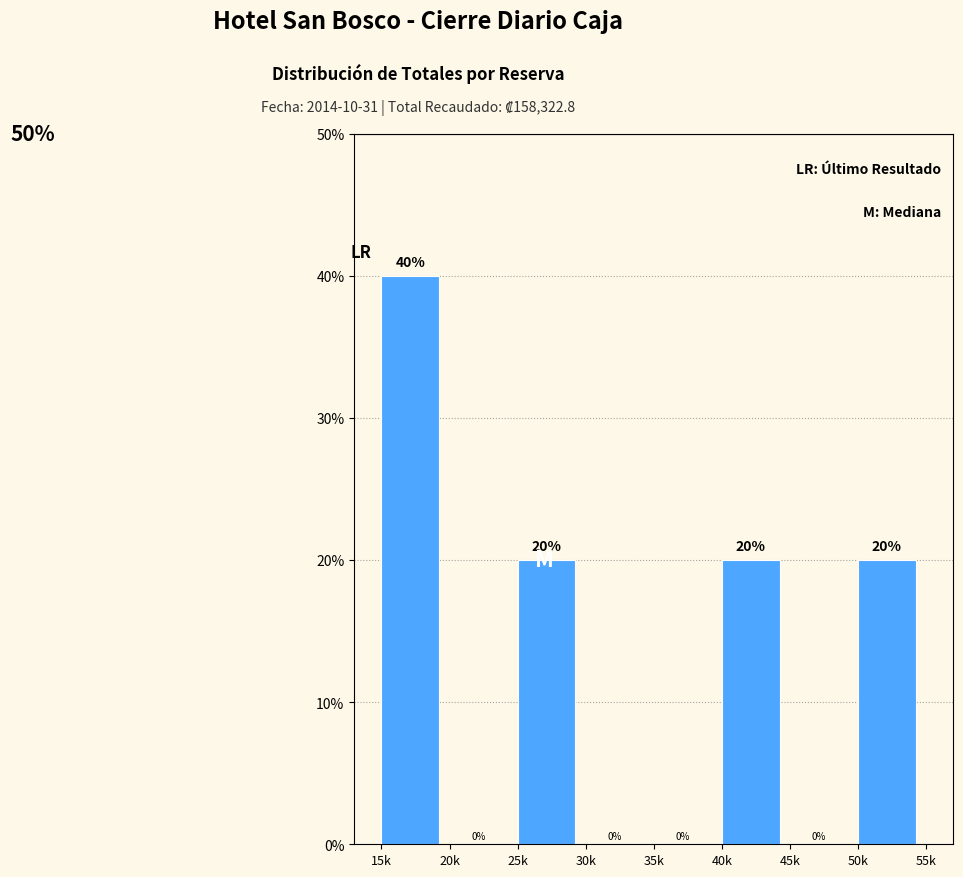

Reading right to left, transcribe all the data shown in this chart.

50k=20	45k=0	40k=20	35k=0	30k=0	25k=20	20k=0	15k=40